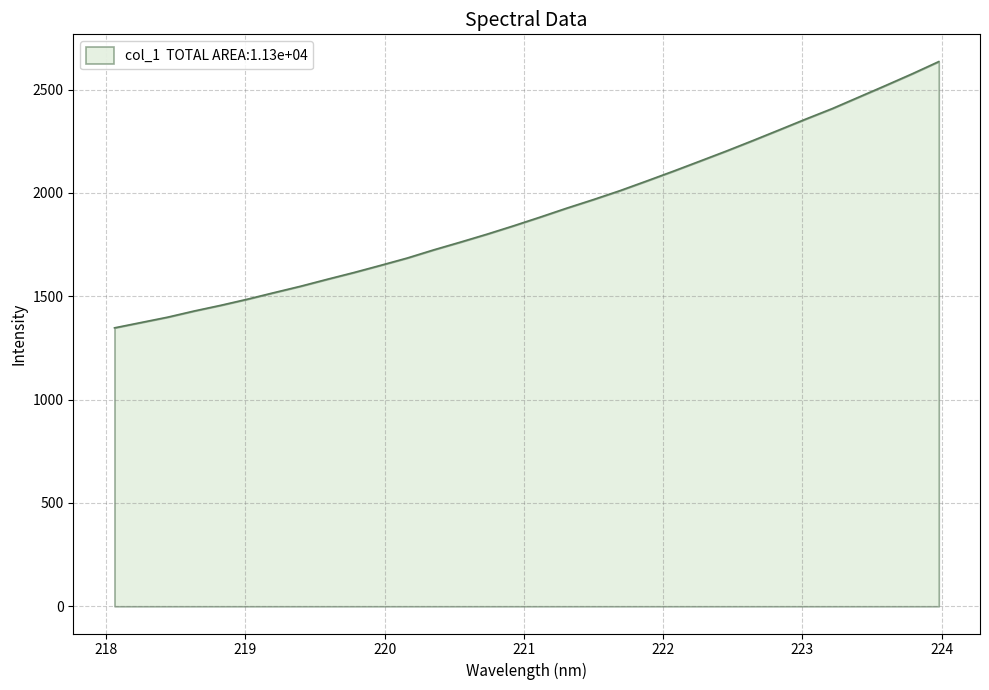

What is the sum of all values?

61052.1